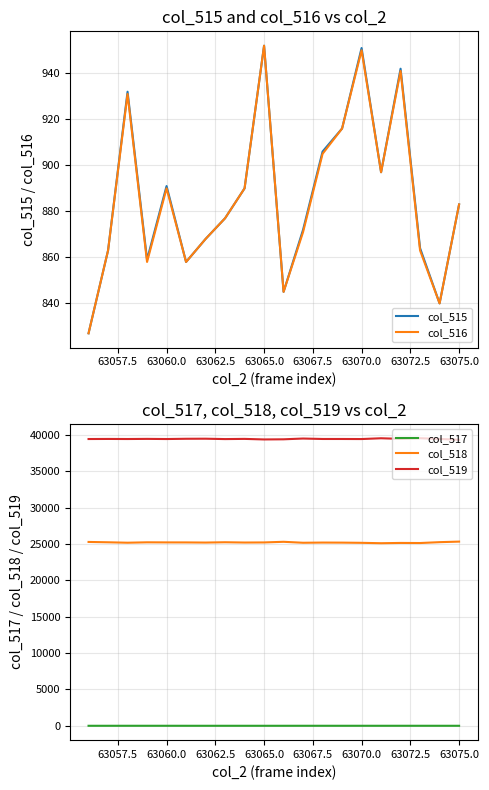

At how many categories does at least one series exceed 22534?

20